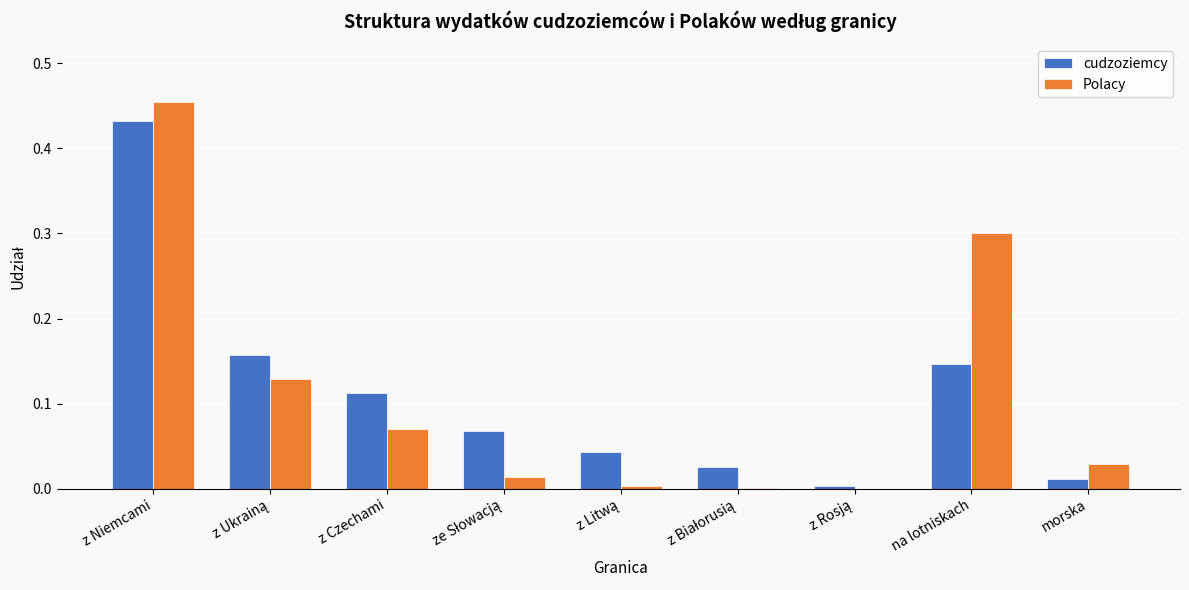

At which category is the sum across all series the highest?

z Niemcami